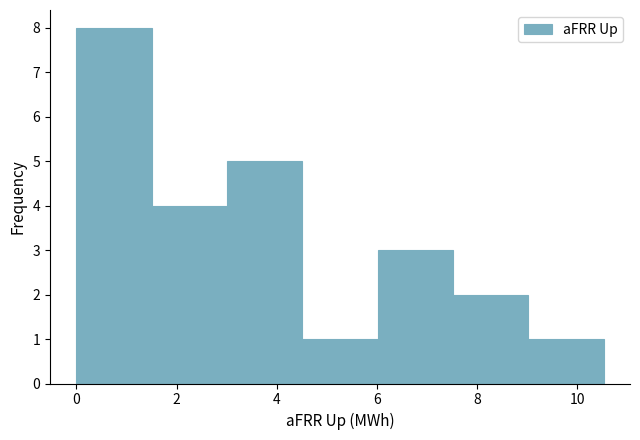

Over which range of the x-axis is the bar tallest?

0.0 to 1.6